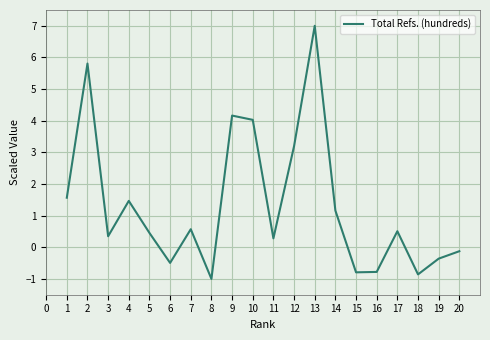

Count the number of categories in the chart.

20